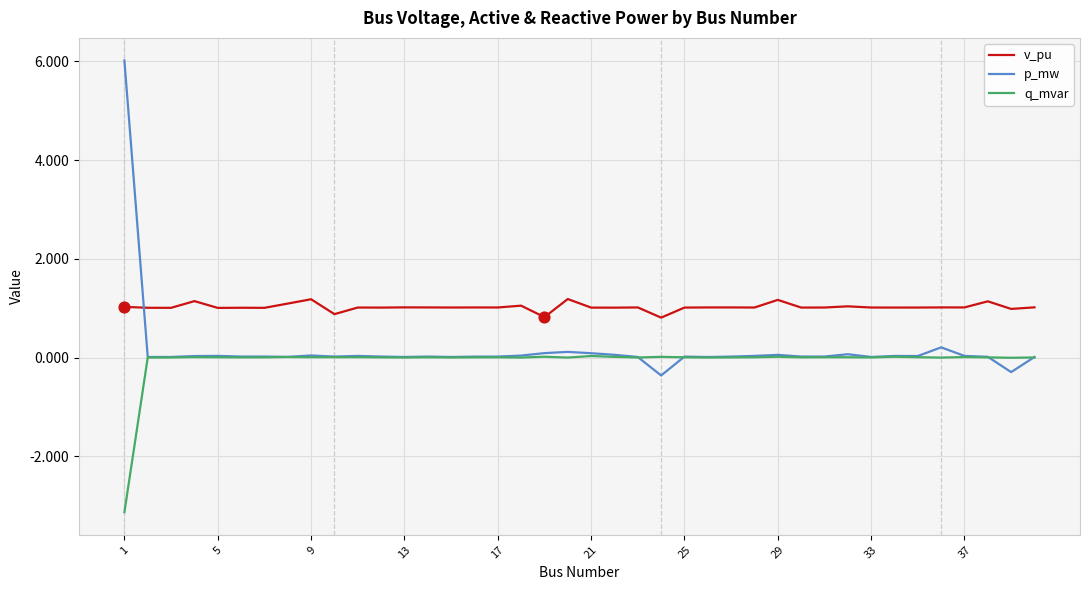

True or false: v_pu and p_mw cross at least once.

True